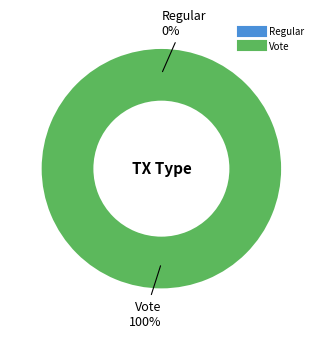

What is the total percentage of Vote and Regular?

100.0%